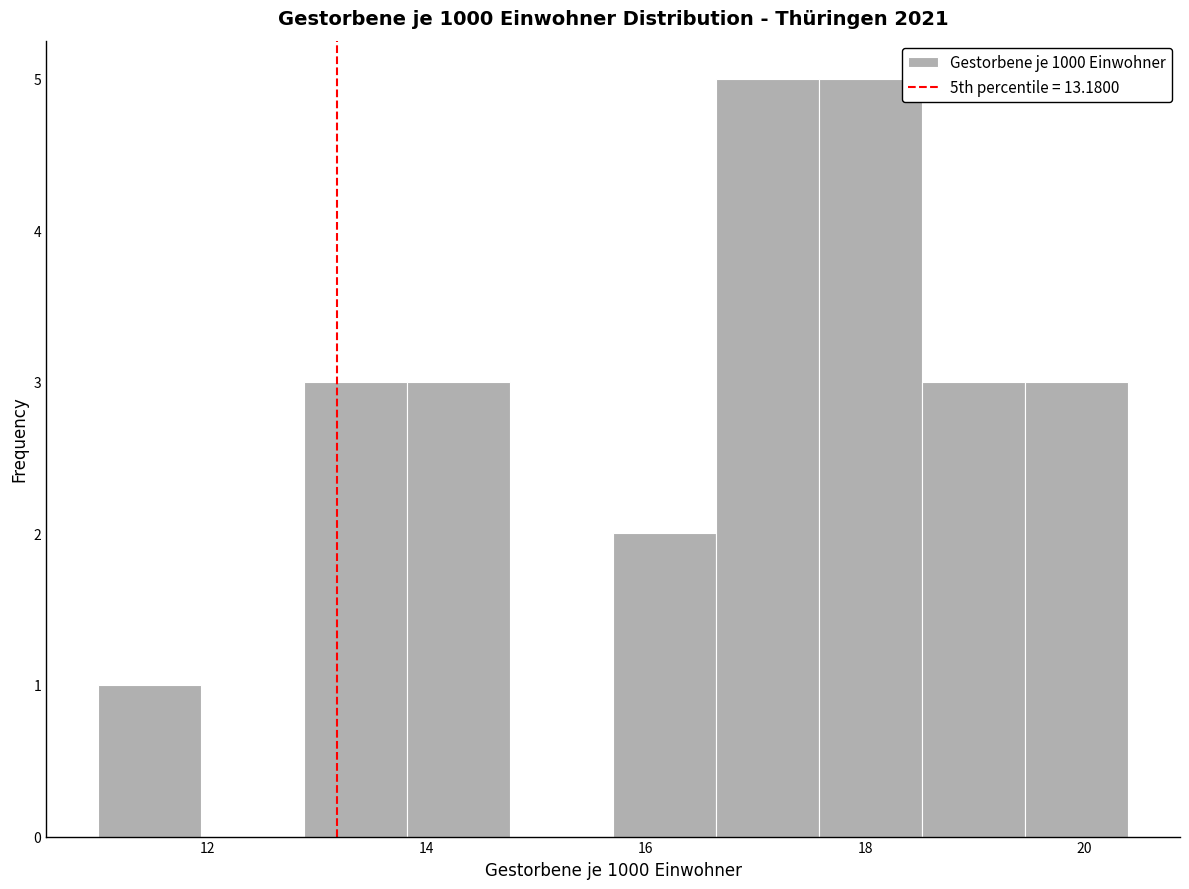

Reading left to right, transcribe this chart: for each bar, give the range it covers on the x-axis and its height. Neither the bar edges nor the heights are printed on the chart, so give them approximately, as read against the axes.

11.00 to 11.94: 1
11.94 to 12.88: 0
12.88 to 13.82: 3
13.82 to 14.76: 3
14.76 to 15.70: 0
15.70 to 16.64: 2
16.64 to 17.58: 5
17.58 to 18.52: 5
18.52 to 19.46: 3
19.46 to 20.40: 3